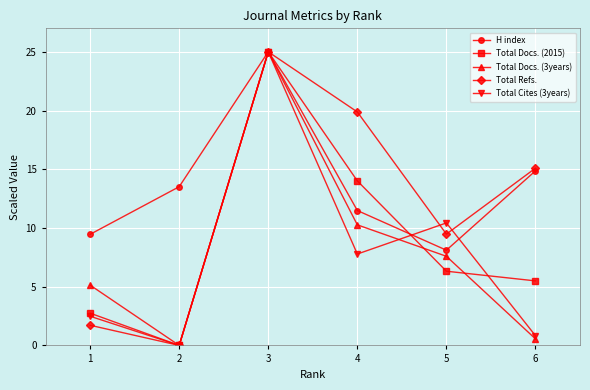

Count the number of categories in the chart.

6